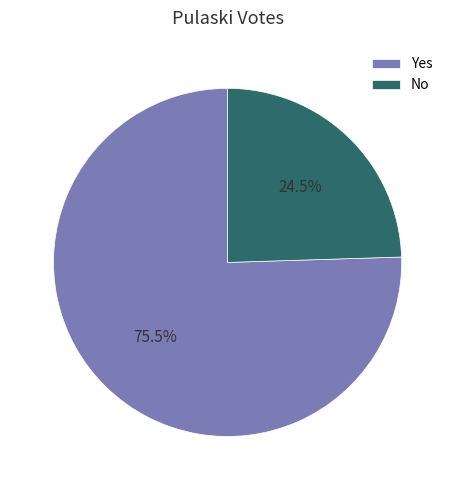

Approximately how many times larger is the value at Yes compared to No?

3.1